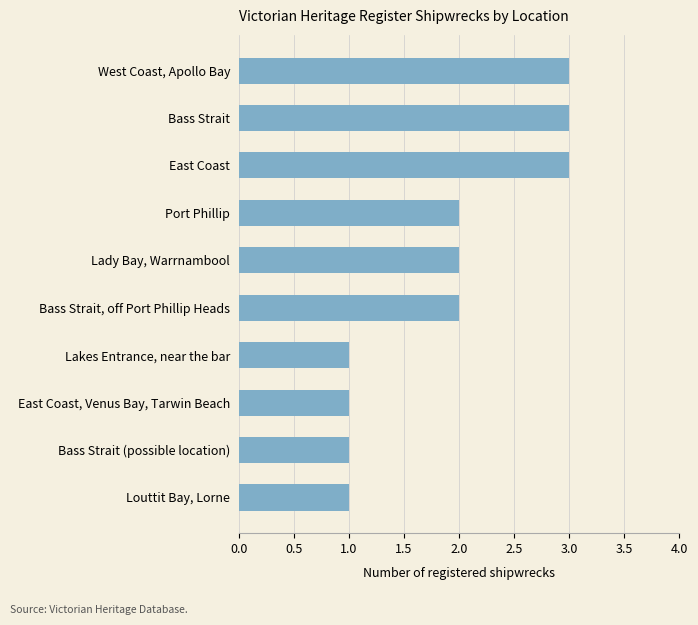

Which has a higher value, Bass Strait, off Port Phillip Heads or East Coast, Venus Bay, Tarwin Beach?

Bass Strait, off Port Phillip Heads